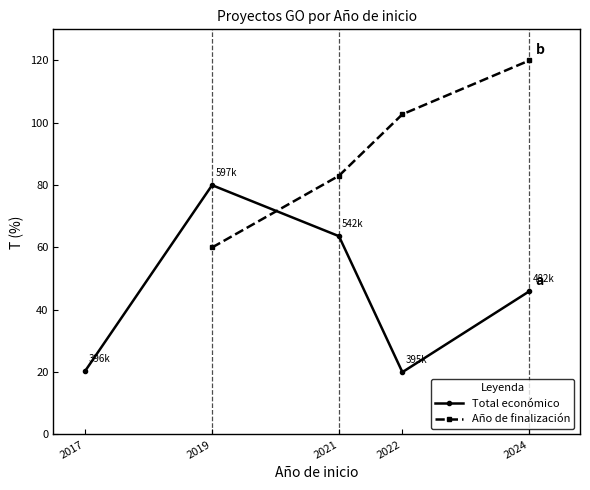

Which series has the largest range (max minus min)?

Total económico